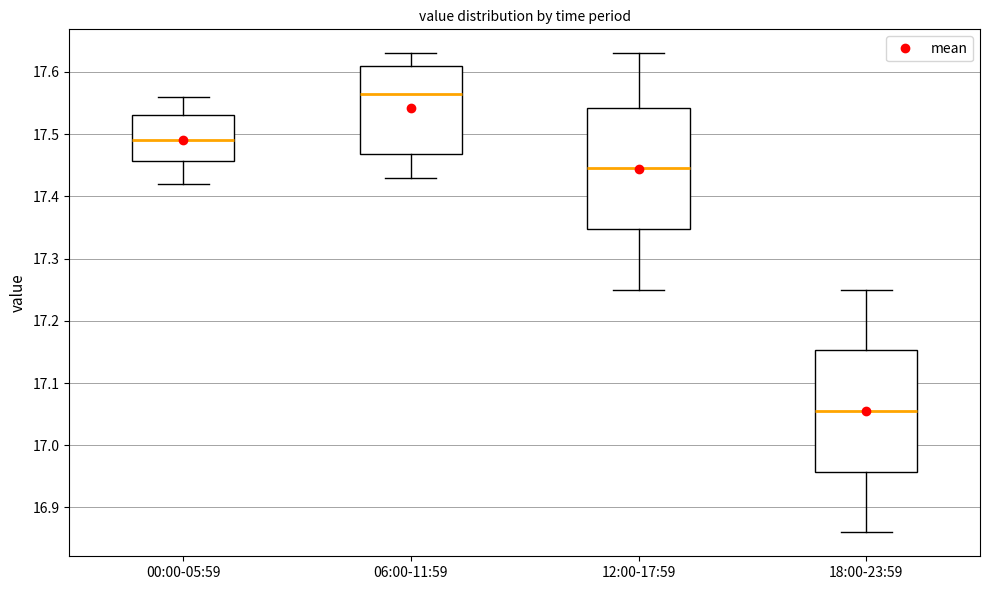

Which box has the lowest median line?

18:00-23:59